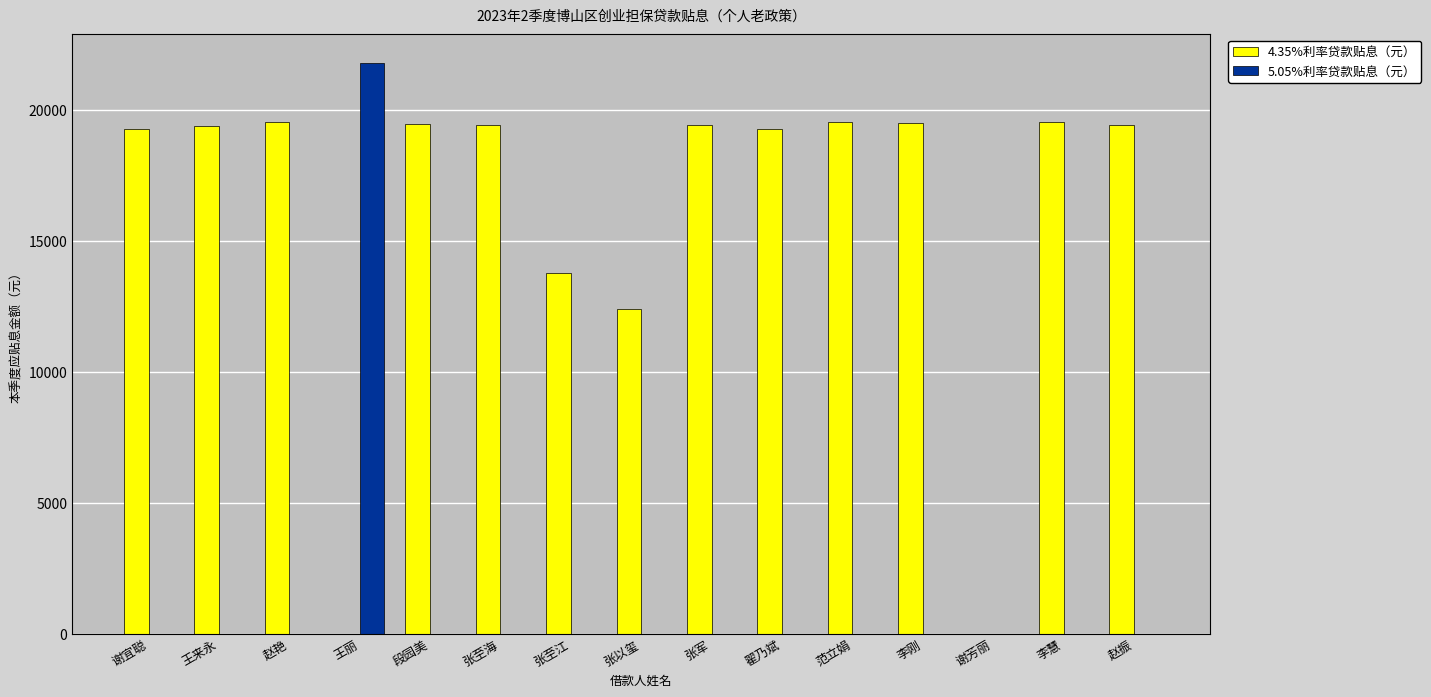

True or false: 4.35%利率贷款贴息（元） has a value of 26597 at 范立娟.

False